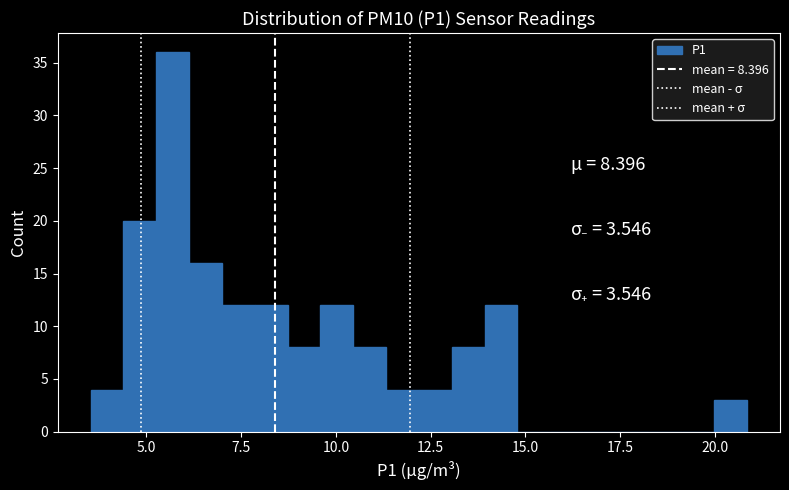

Read against the x-axis, roughly where is the centre of the tallest bar?

5.5